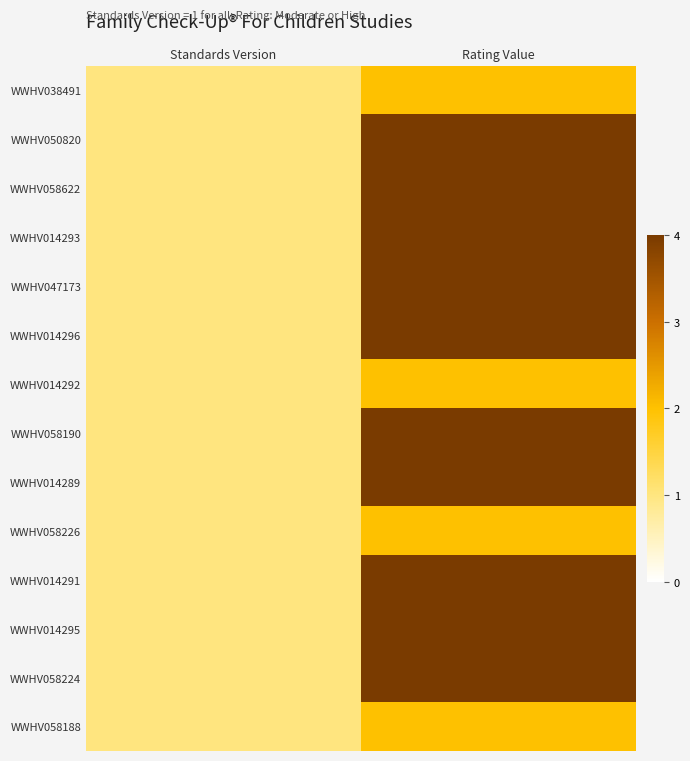

Reading left to right, extract all data points from this chart.

WWHV038491: Standards Version=1	Rating Value=2
WWHV050820: Standards Version=1	Rating Value=4
WWHV058622: Standards Version=1	Rating Value=4
WWHV014293: Standards Version=1	Rating Value=4
WWHV047173: Standards Version=1	Rating Value=4
WWHV014296: Standards Version=1	Rating Value=4
WWHV014292: Standards Version=1	Rating Value=2
WWHV058190: Standards Version=1	Rating Value=4
WWHV014289: Standards Version=1	Rating Value=4
WWHV058226: Standards Version=1	Rating Value=2
WWHV014291: Standards Version=1	Rating Value=4
WWHV014295: Standards Version=1	Rating Value=4
WWHV058224: Standards Version=1	Rating Value=4
WWHV058188: Standards Version=1	Rating Value=2